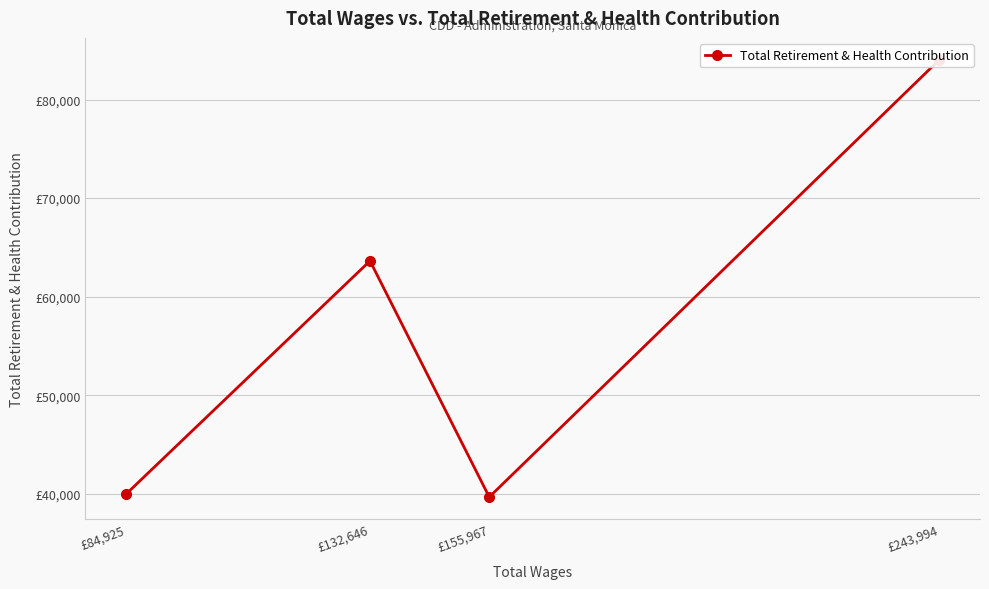

What is the greatest value displayed?

84042